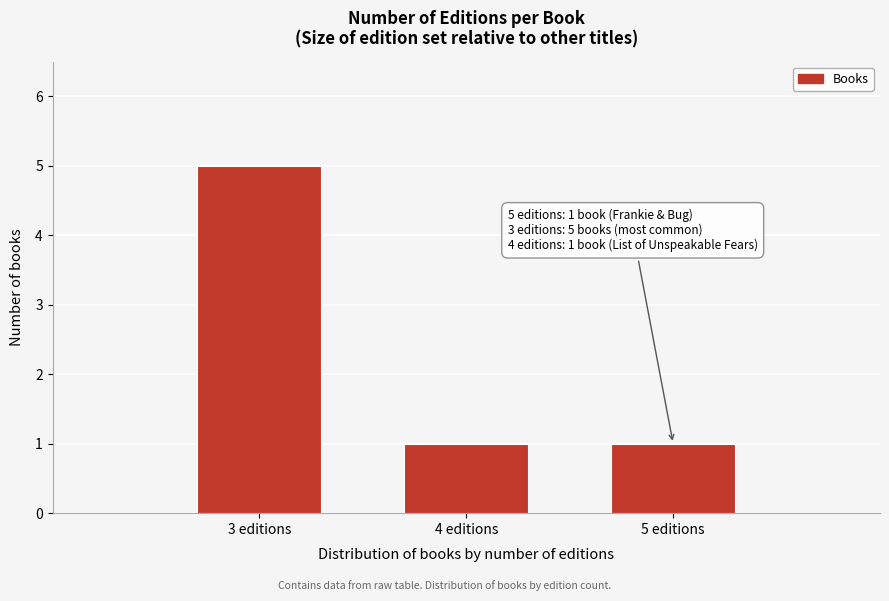

Reading left to right, list all the values displayed in this chart.

5	1	1